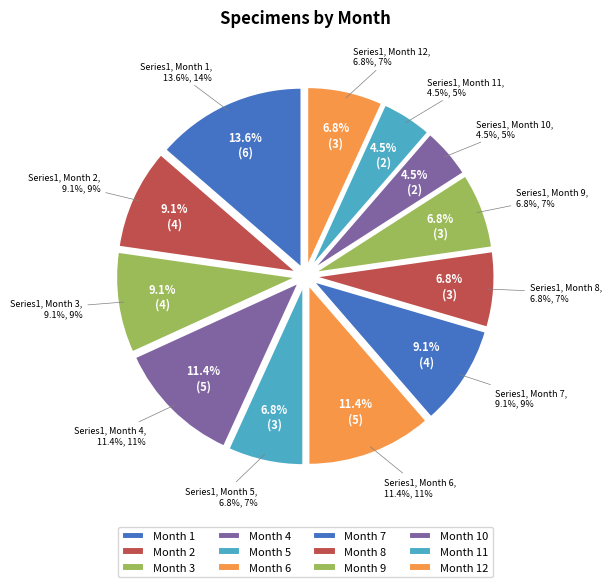

Approximately how many times larger is the value at 1 compared to 6?

1.2